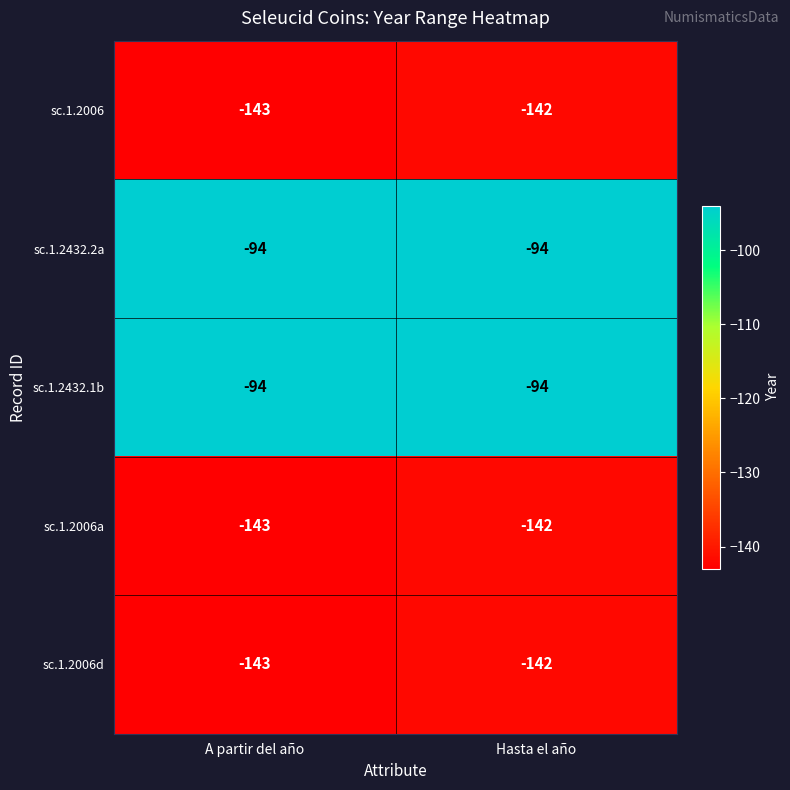

What is the total value across all series at A partir del año?

-617